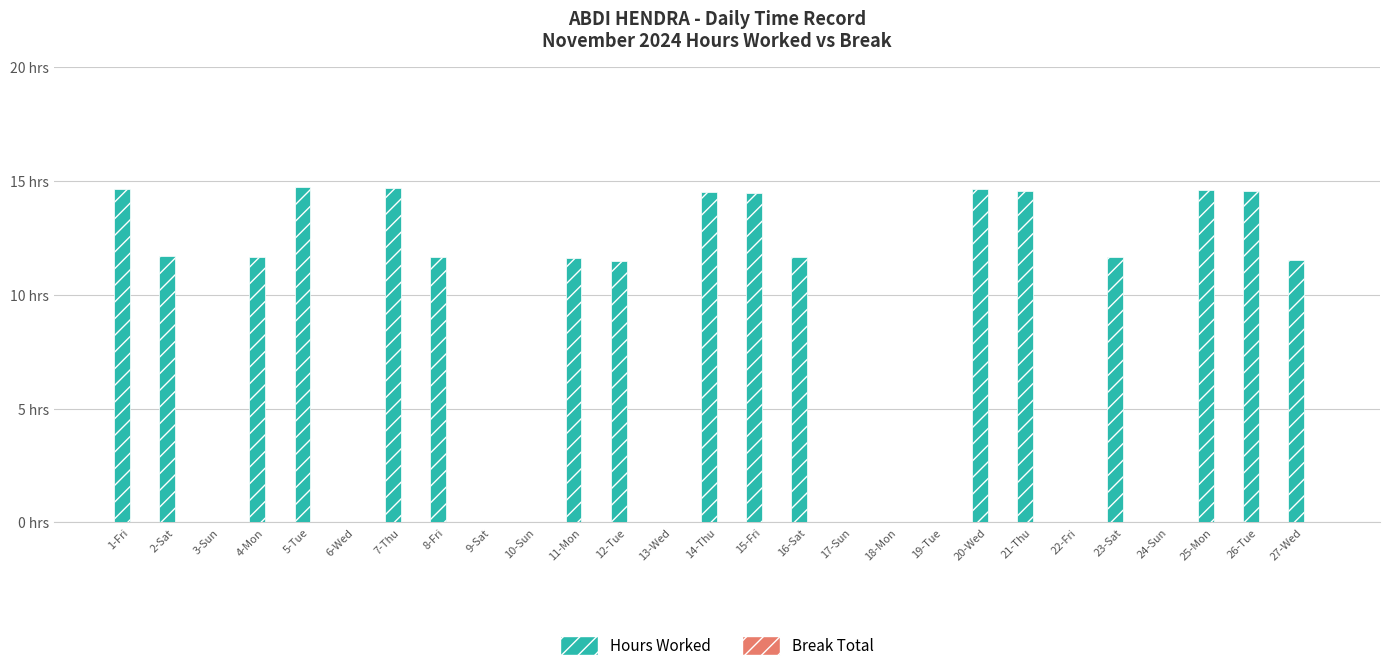

Are the bars horizontal?

No